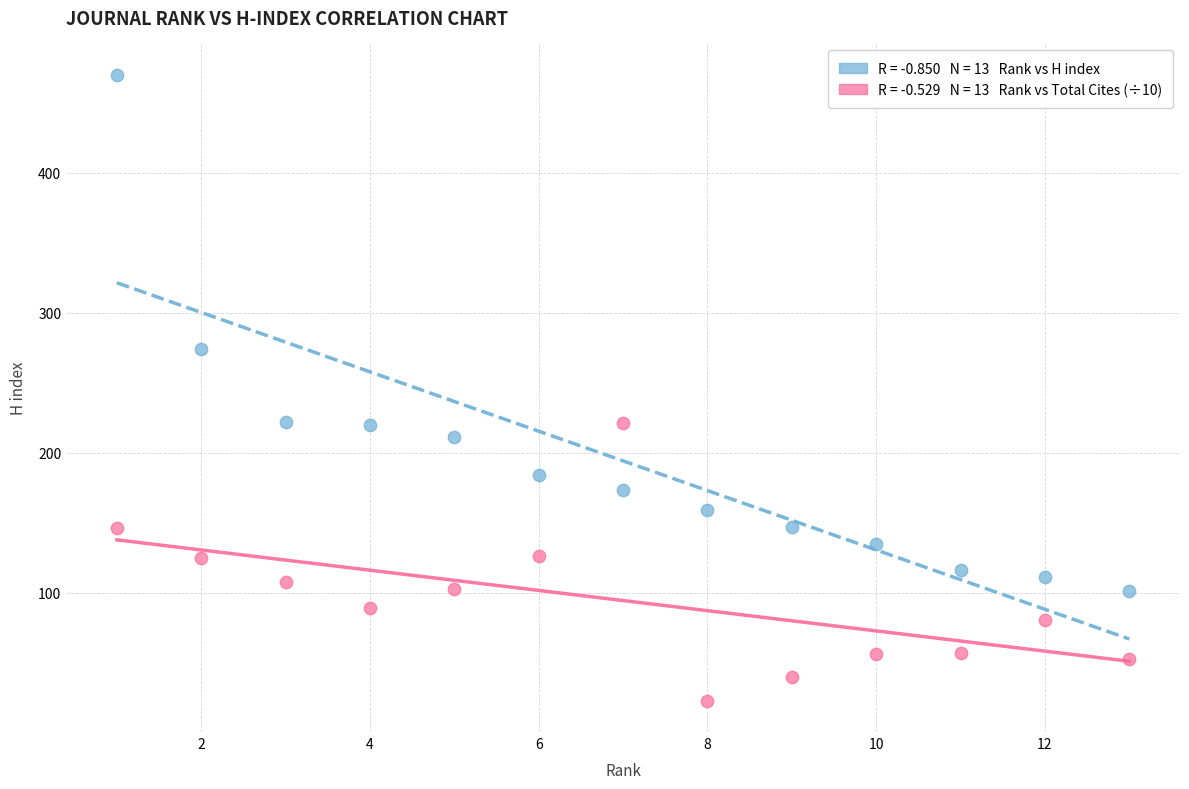

Across all data points, what is the range of X values (max minus min)?

12.0